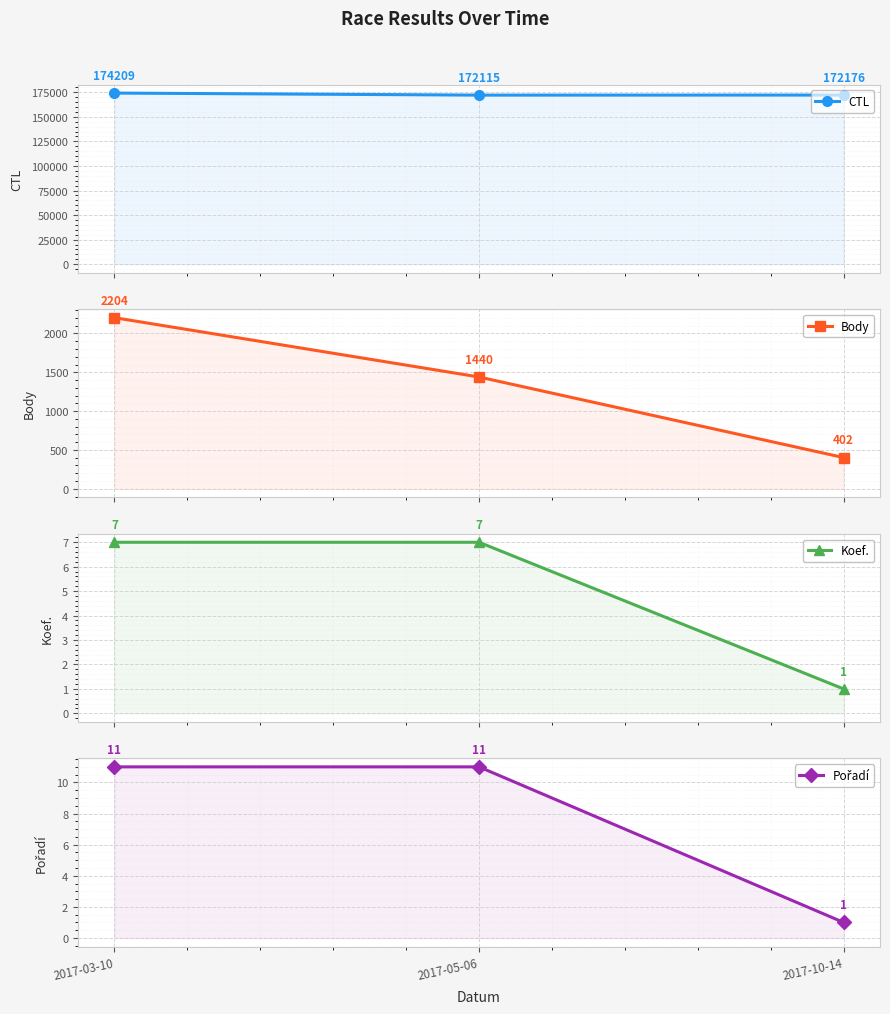

The Pořadí series shows 5 at 2017-03-10. True or false?

False